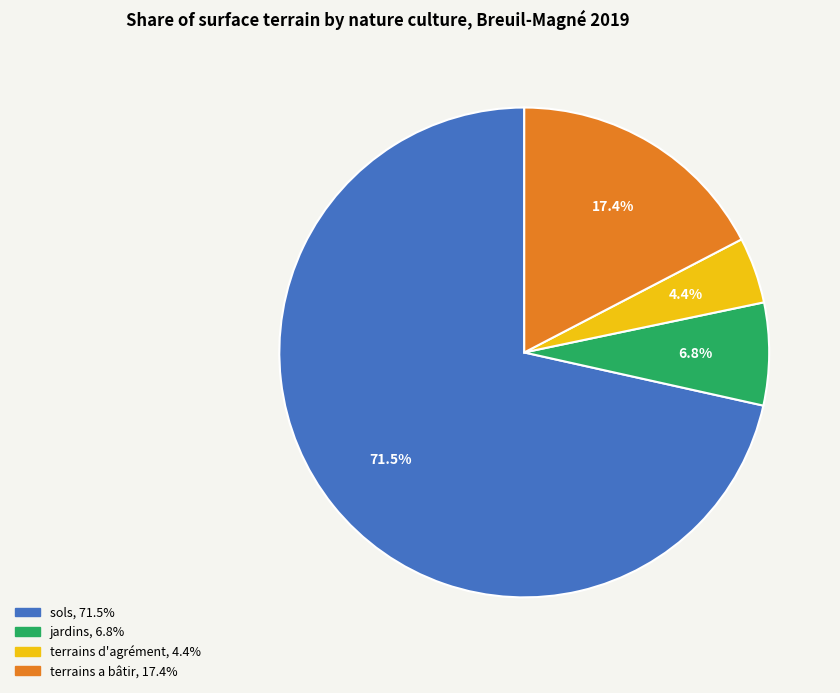

Does any single category account for the majority?

Yes